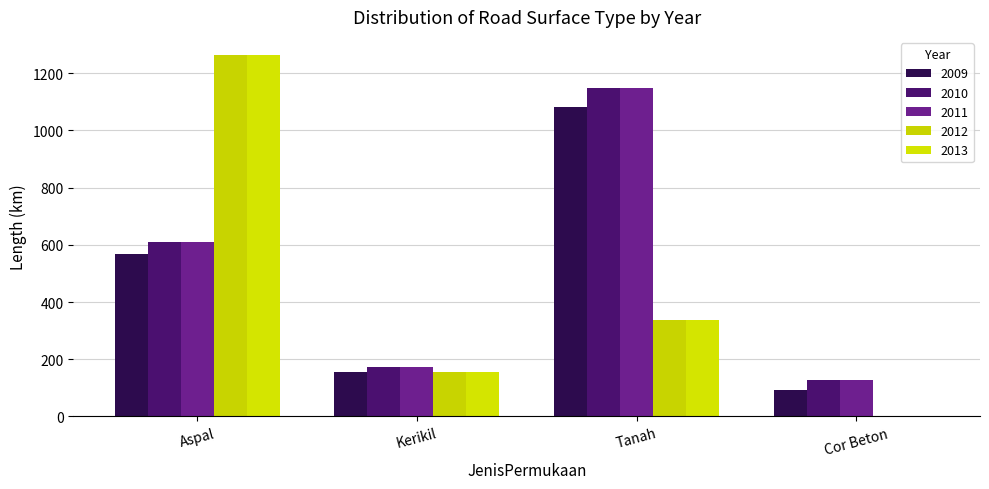

Which series has the largest total across all categories?

2010